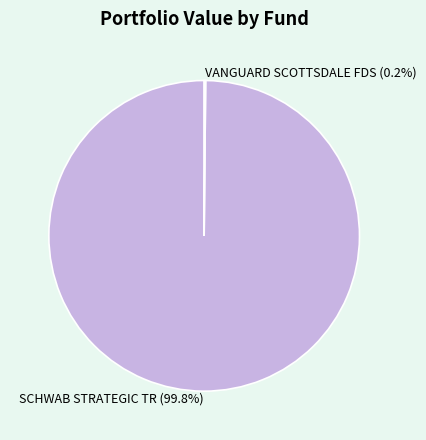

What is the majority slice?

SCHWAB STRATEGIC TR